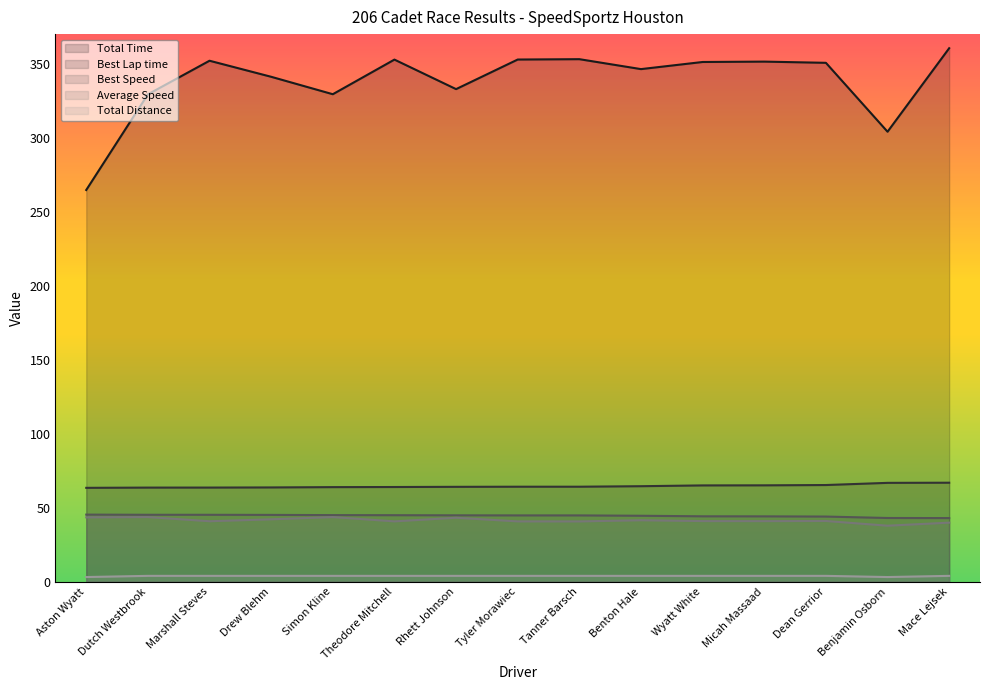

Reading right to left, transcribe all the data shown in this chart.

Total Time: 360.5	304.1	350.6	351.4	351.2	346.4	353.1	352.8	332.8	352.8	329.4	341.2	352.0	329.3	264.7
Best Lap time: 66.9	66.8	65.4	65.2	65.1	64.6	64.2	64.2	64.1	64.0	63.9	63.7	63.6	63.6	63.5
Best Speed: 43.0	43.1	44.1	44.2	44.2	44.6	44.8	44.8	44.9	45.0	45.0	45.2	45.2	45.3	45.4
Average Speed: 39.9	37.9	41.1	41.0	41.0	41.6	40.8	40.8	43.3	40.8	43.7	42.2	40.9	43.7	43.5
Total Distance: 4.0	3.2	4.0	4.0	4.0	4.0	4.0	4.0	4.0	4.0	4.0	4.0	4.0	4.0	3.2